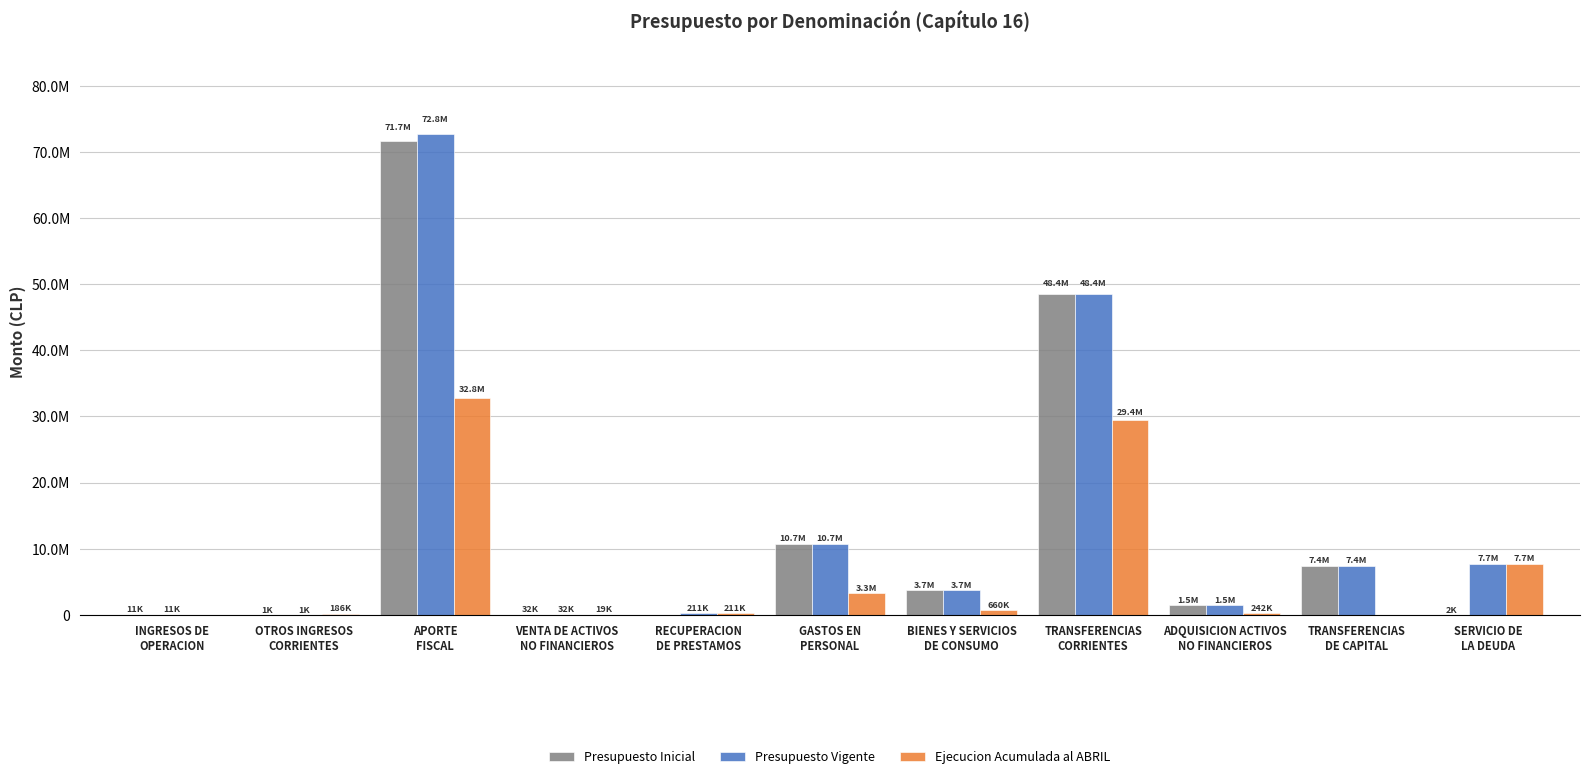

What is the difference between the Presupuesto Vigente values at TRANSFERENCIAS
DE CAPITAL and OTROS INGRESOS
CORRIENTES?

7438441